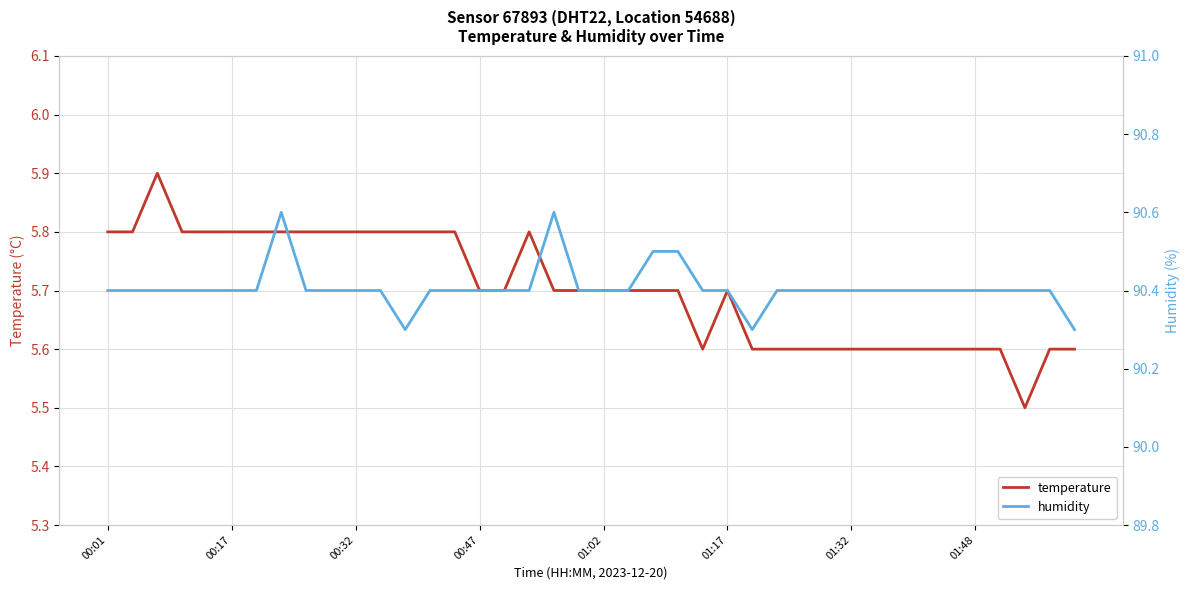

Reading right to left, extract all data points from this chart.

temperature: 5.6	5.6	5.5	5.6	5.6	5.6	5.6	5.6	5.6	5.6	5.6	5.6	5.6	5.6	5.7	5.6	5.7	5.7	5.7	5.7	5.7	5.7	5.8	5.7	5.7	5.8	5.8	5.8	5.8	5.8	5.8	5.8	5.8	5.8	5.8	5.8	5.8	5.9	5.8	5.8
humidity: 90.3	90.4	90.4	90.4	90.4	90.4	90.4	90.4	90.4	90.4	90.4	90.4	90.4	90.3	90.4	90.4	90.5	90.5	90.4	90.4	90.4	90.6	90.4	90.4	90.4	90.4	90.4	90.3	90.4	90.4	90.4	90.4	90.6	90.4	90.4	90.4	90.4	90.4	90.4	90.4